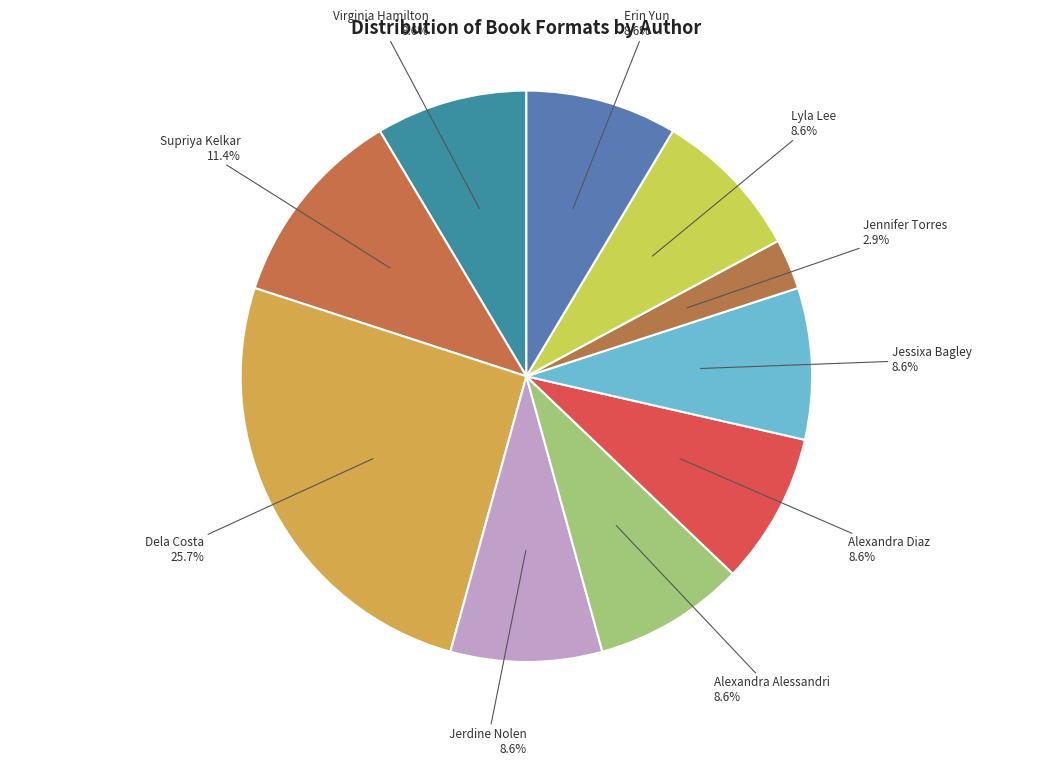

How many segments does this pie chart have?

10